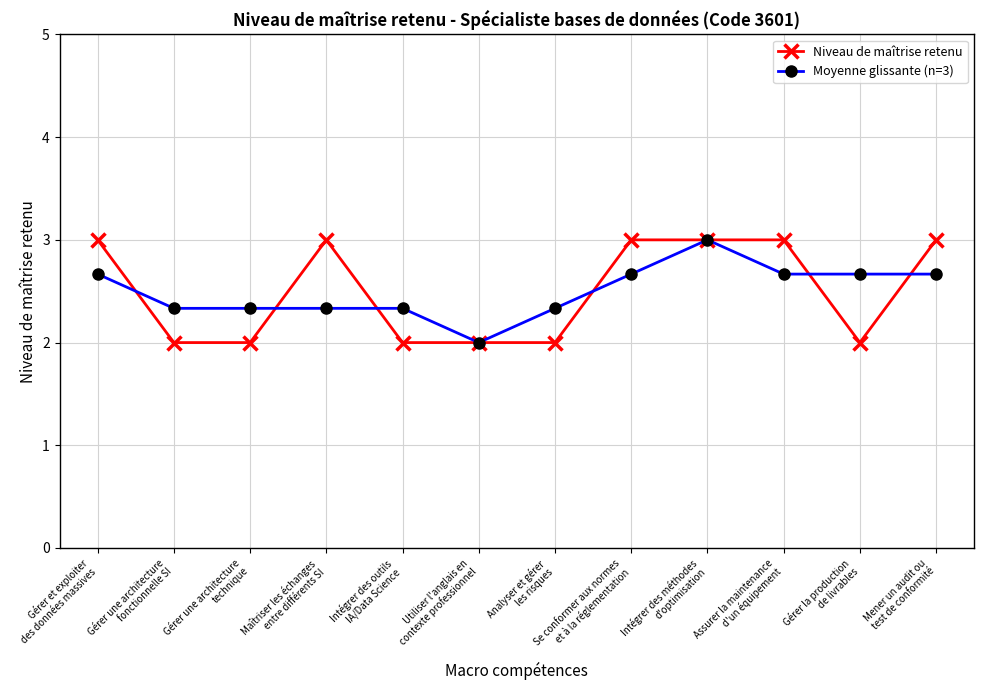

Which series has the largest range (max minus min)?

Niveau de maîtrise retenu